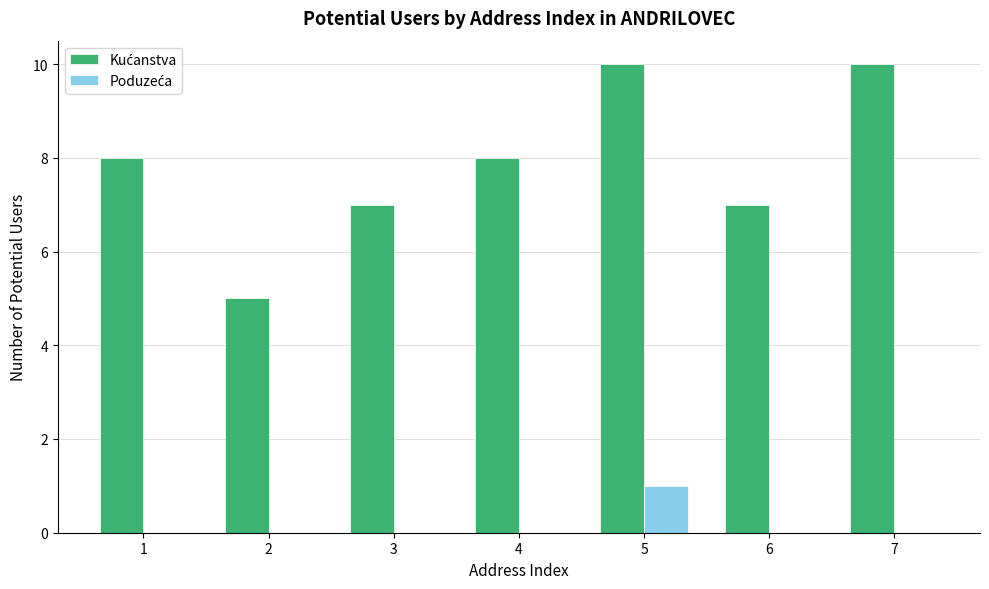

What is the maximum value shown in the chart?

10